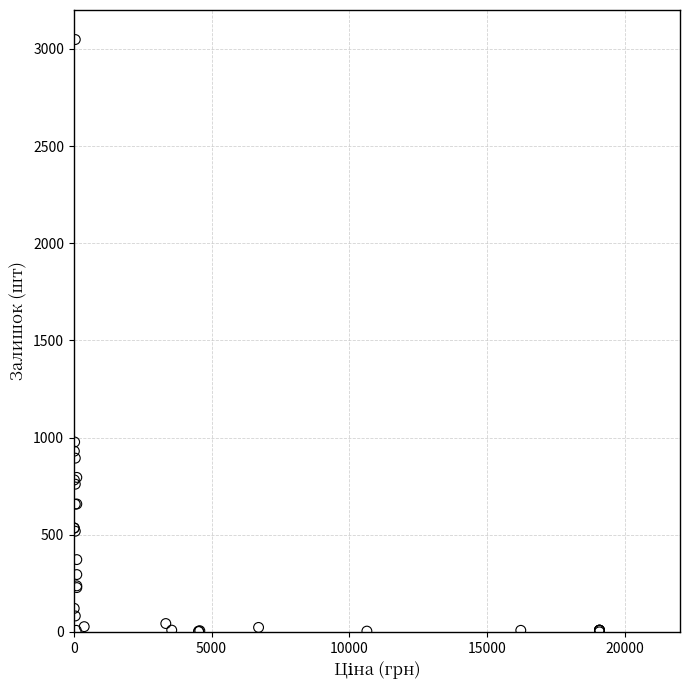

What Y value in the scatter plot is closest to 1524?

977